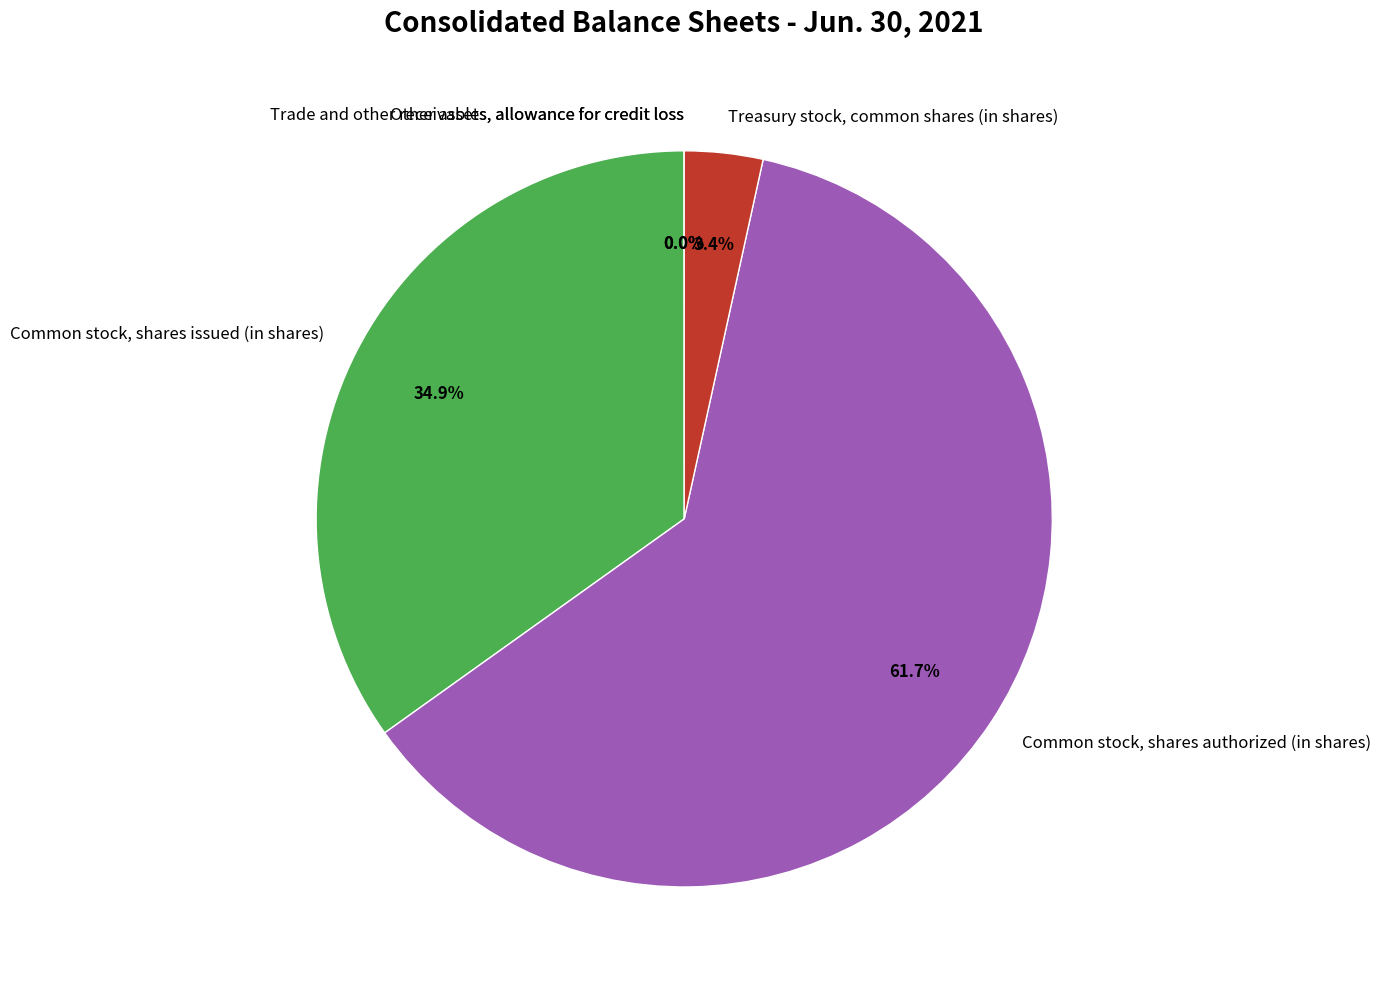

Which slice represents more than half of the pie?

Common stock, shares authorized (in shares)